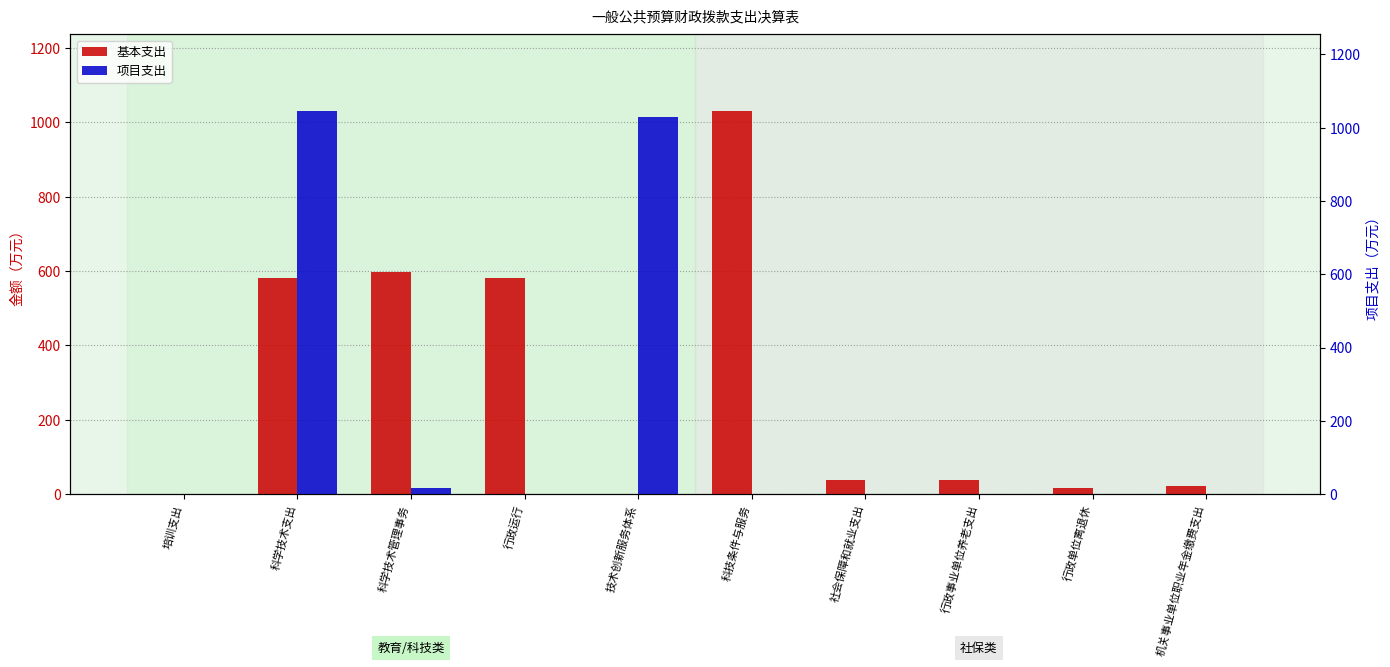

Rank the series by their maximum value, from lowest to highest.

基本支出, 项目支出